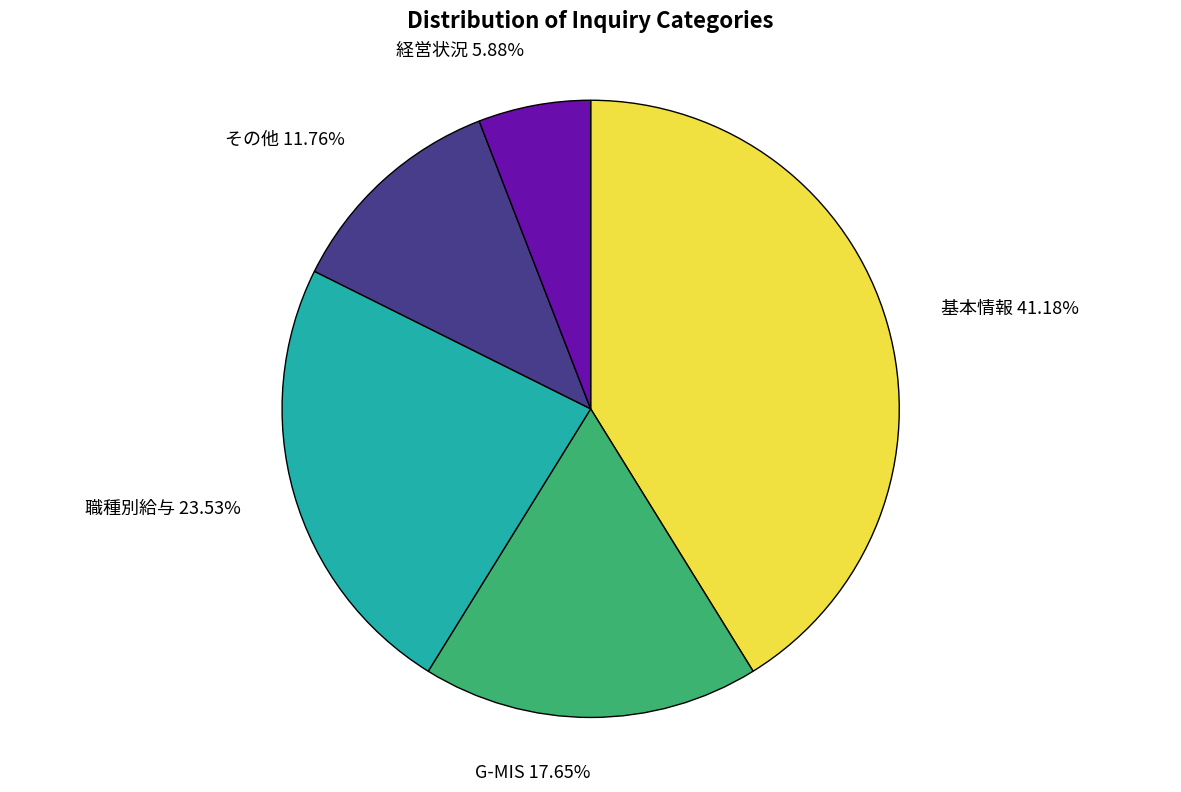

How many segments does this pie chart have?

5